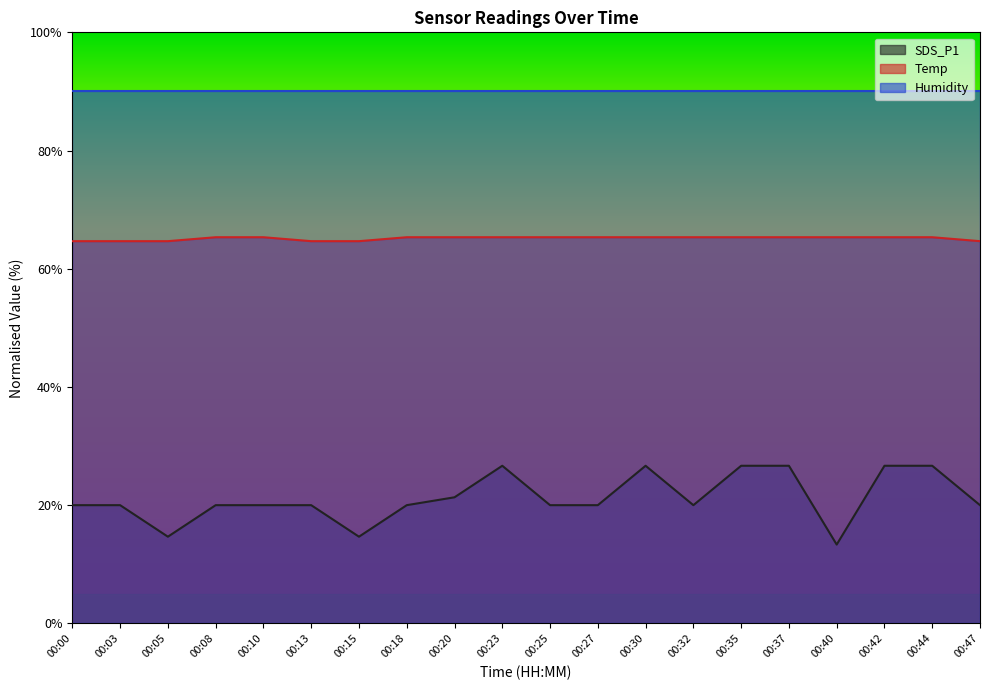

What is the sum of the Temp values at 00:40 and 00:05?

130.0